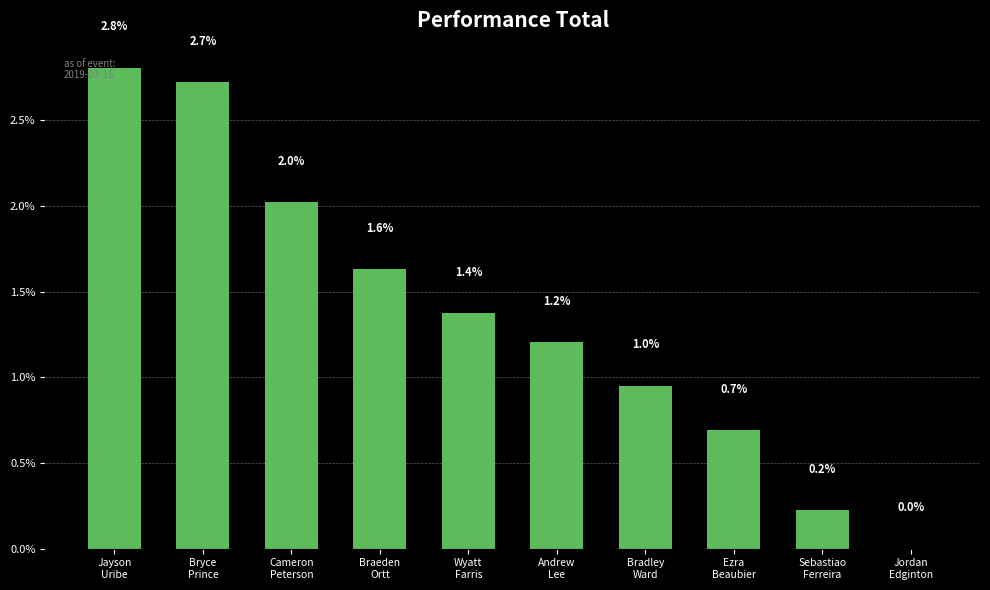

How many categories are shown in the chart?

10